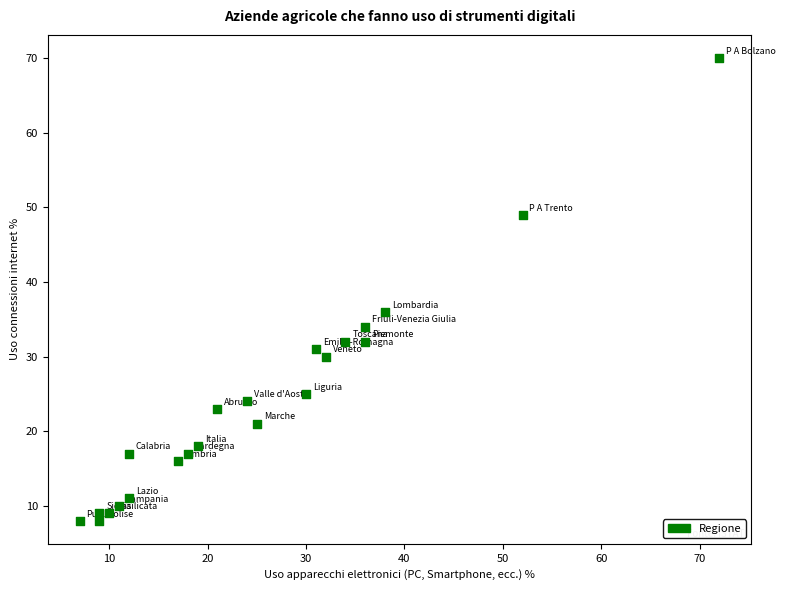

What Y value in the scatter plot is closest to 39?

36